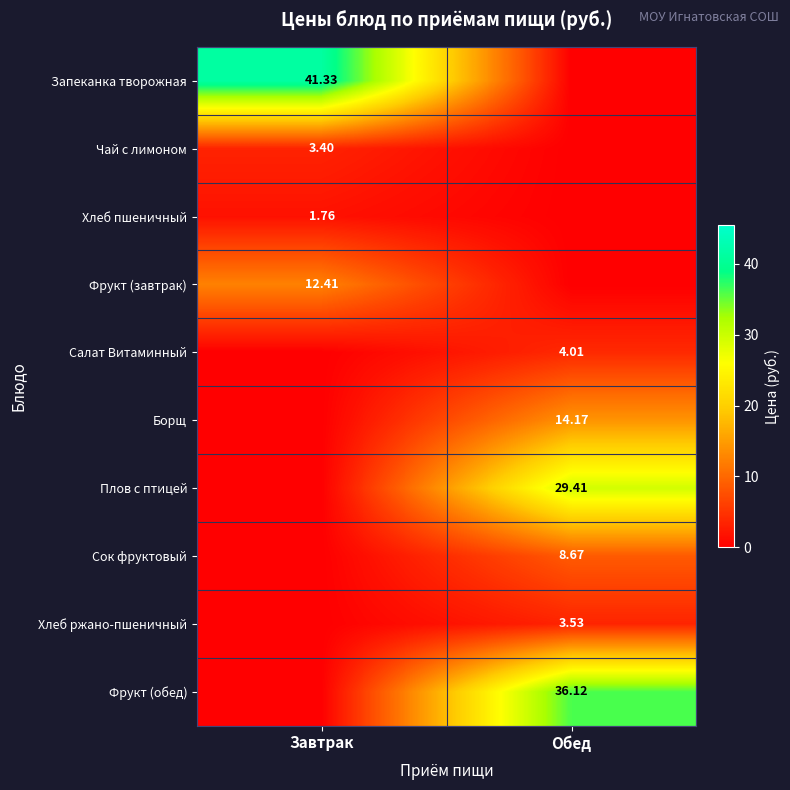

What is the difference between the maximum and minimum values in the Борщ series?

14.2